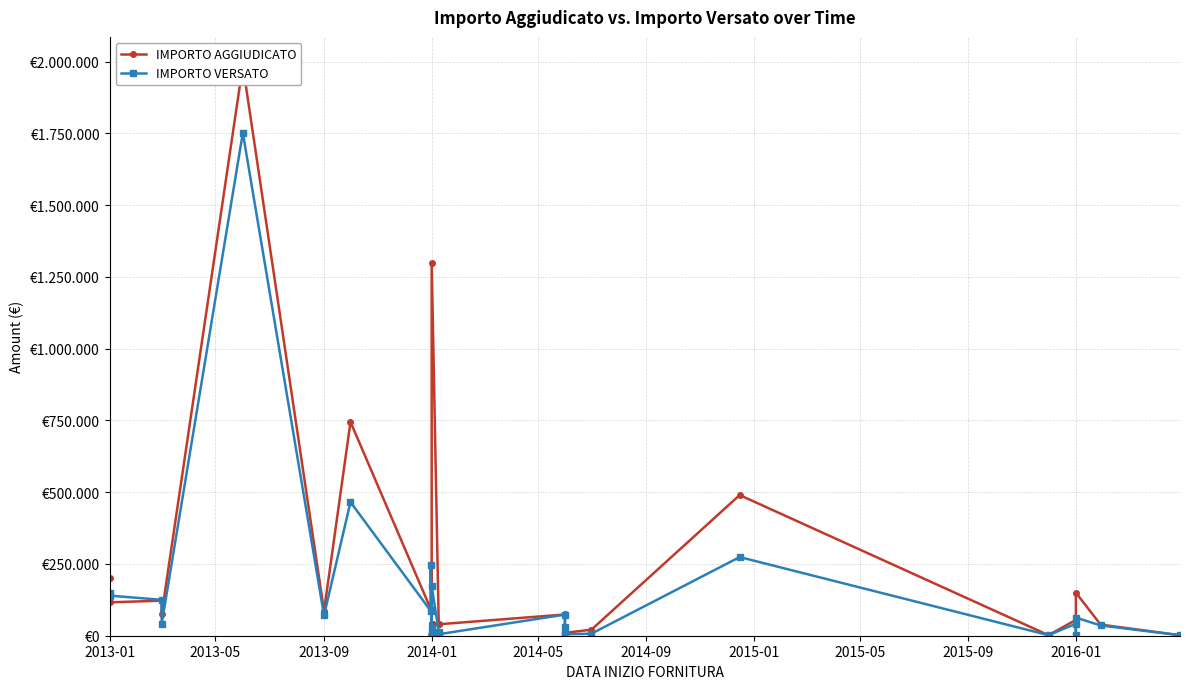

What is the value of the IMPORTO VERSATO point at the 1st from the left?

147655.5